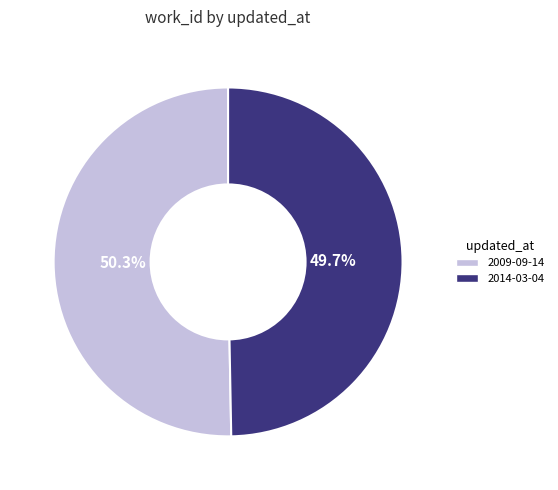

What is the smallest slice in the pie chart?

2014-03-04